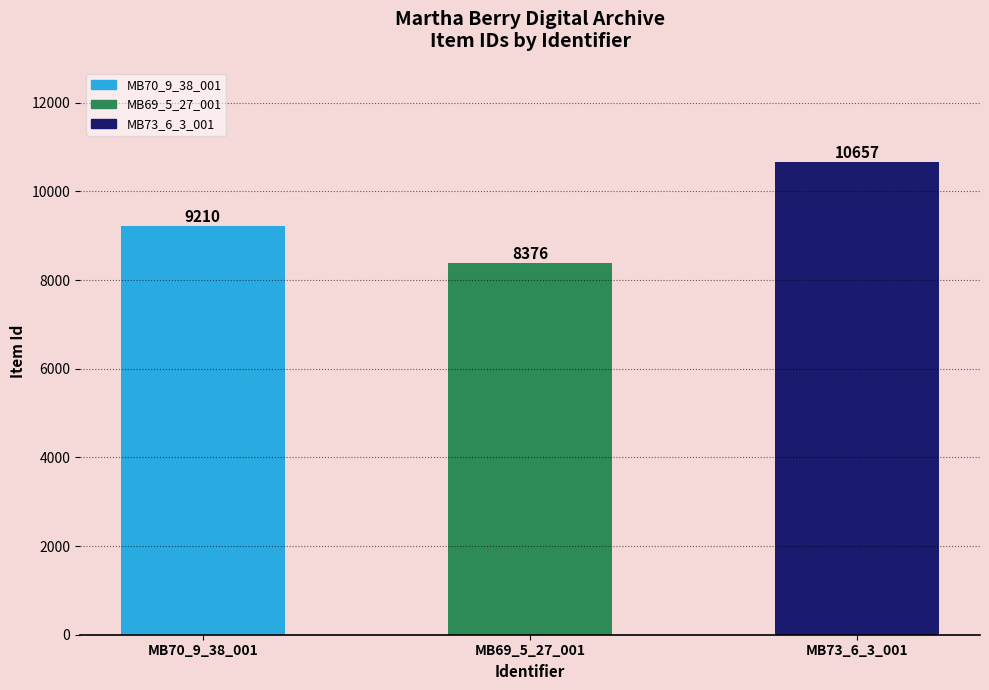

Does the chart contain any negative values?

No